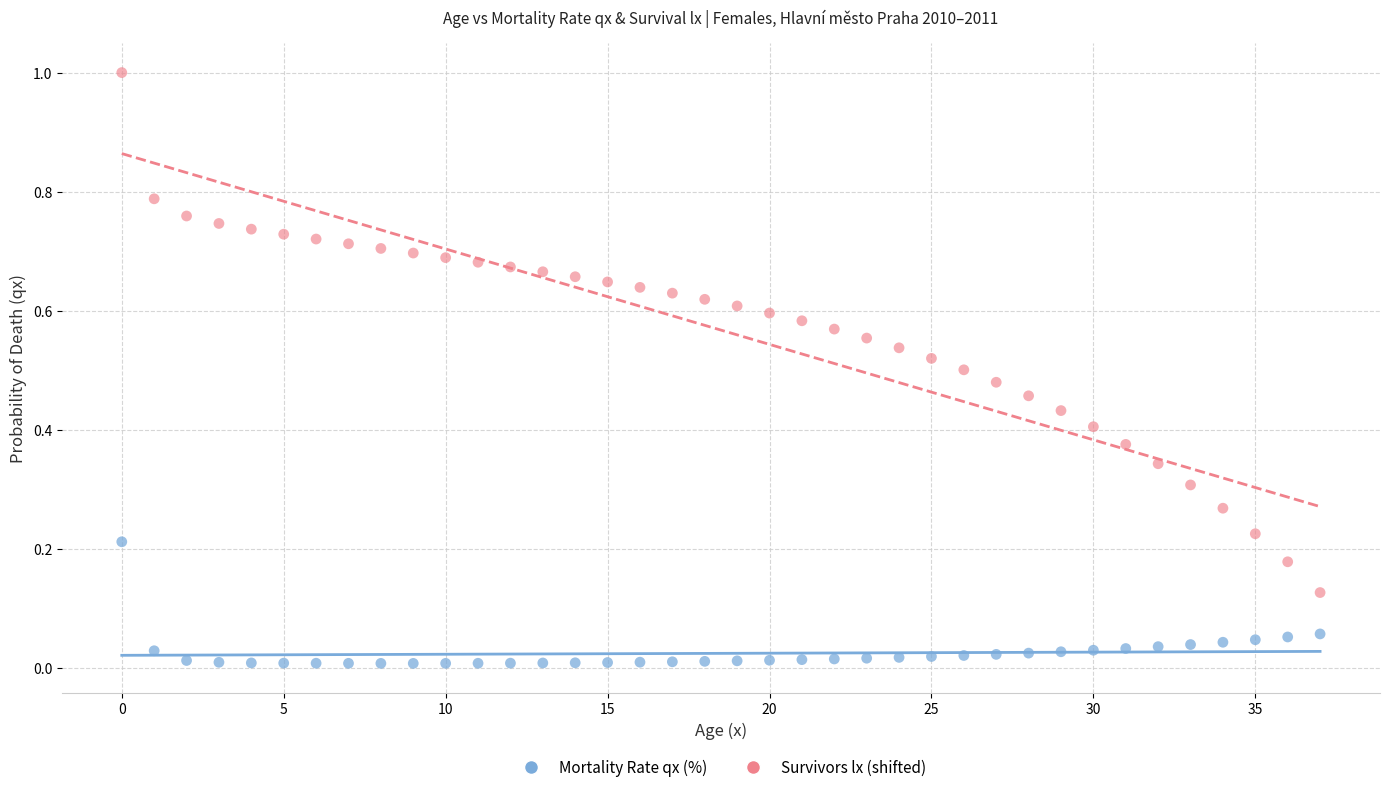

How many points are shown in the scatter plot?

76